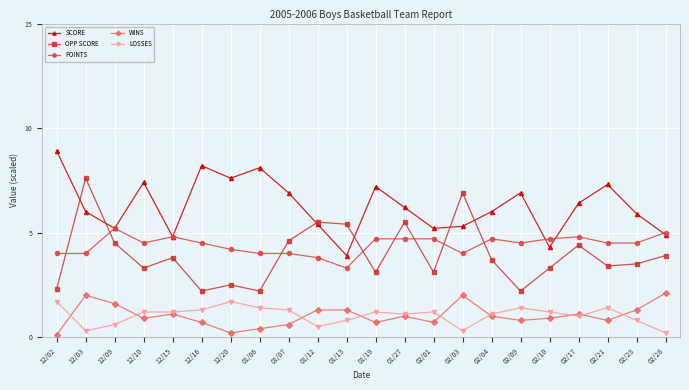

True or false: SCORE has more than 1 interior local peaks.

True